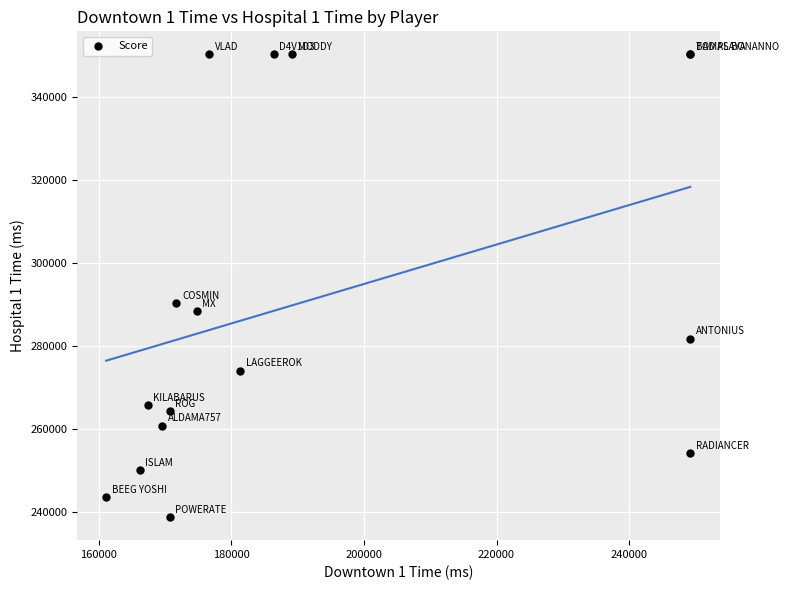

What Y value in the scatter plot is closest to 294625?

290365